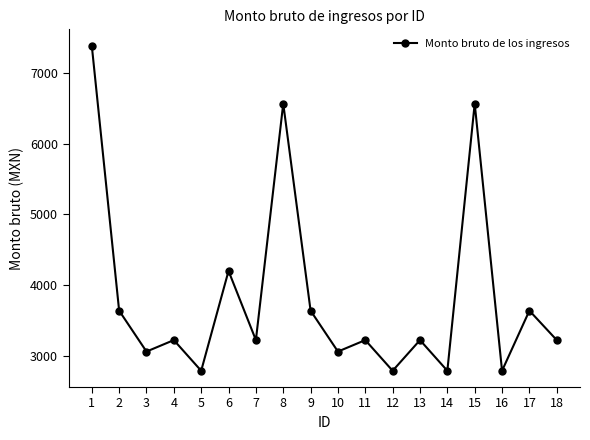

What is the difference between the values at 11 and 14?

433.5